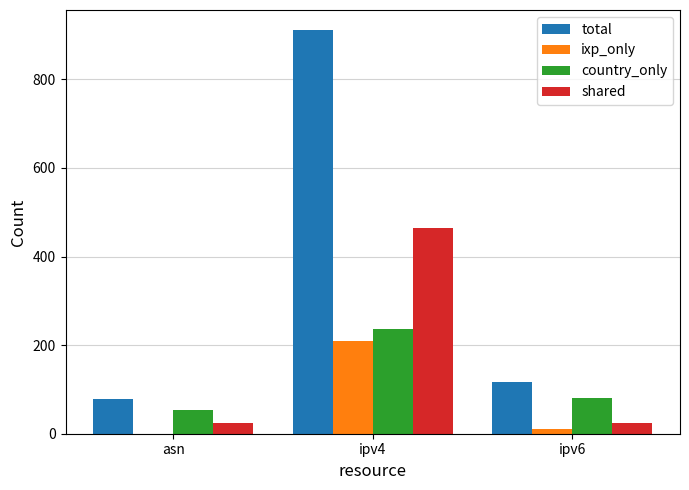

At which category is the sum across all series the highest?

ipv4